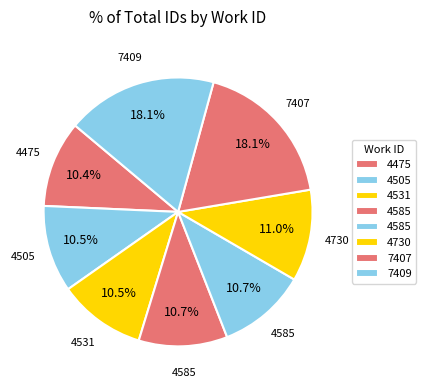

Rank the categories by value from highest to lowest.

7409, 7407, 4730, 4585, 4585, 4531, 4505, 4475